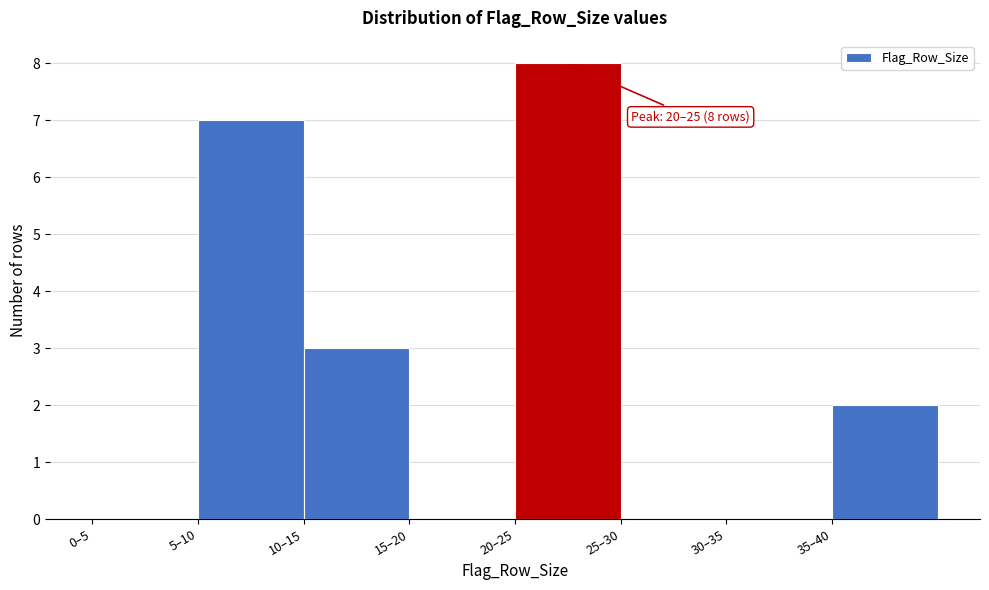

Reading right to left, what are all the values shown in this chart?

35–40=2	30–35=0	25–30=0	20–25=8	15–20=0	10–15=3	5–10=7	0–5=0